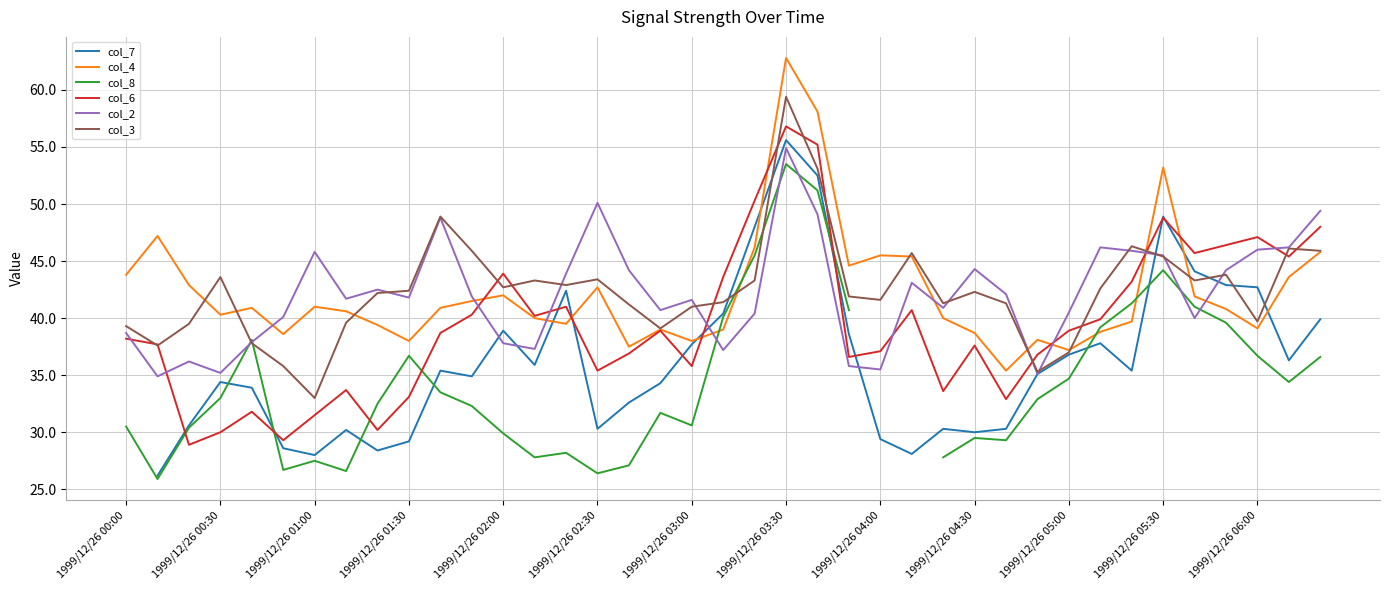

How many values in the col_3 series exceed 42?

21